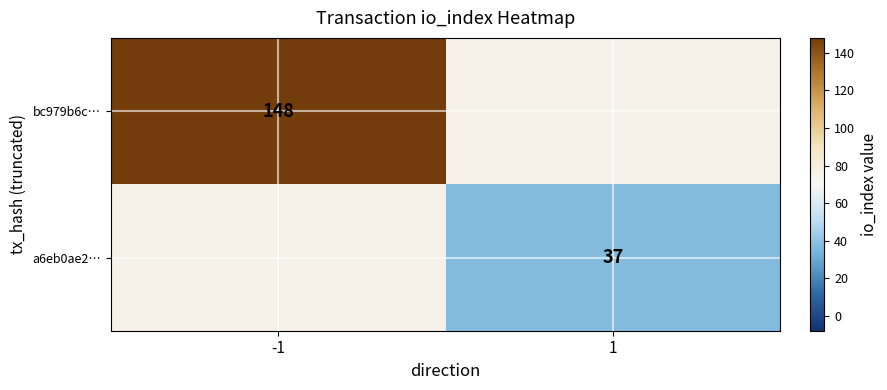

The value of a6eb0ae2… at 1 is 37. True or false?

True